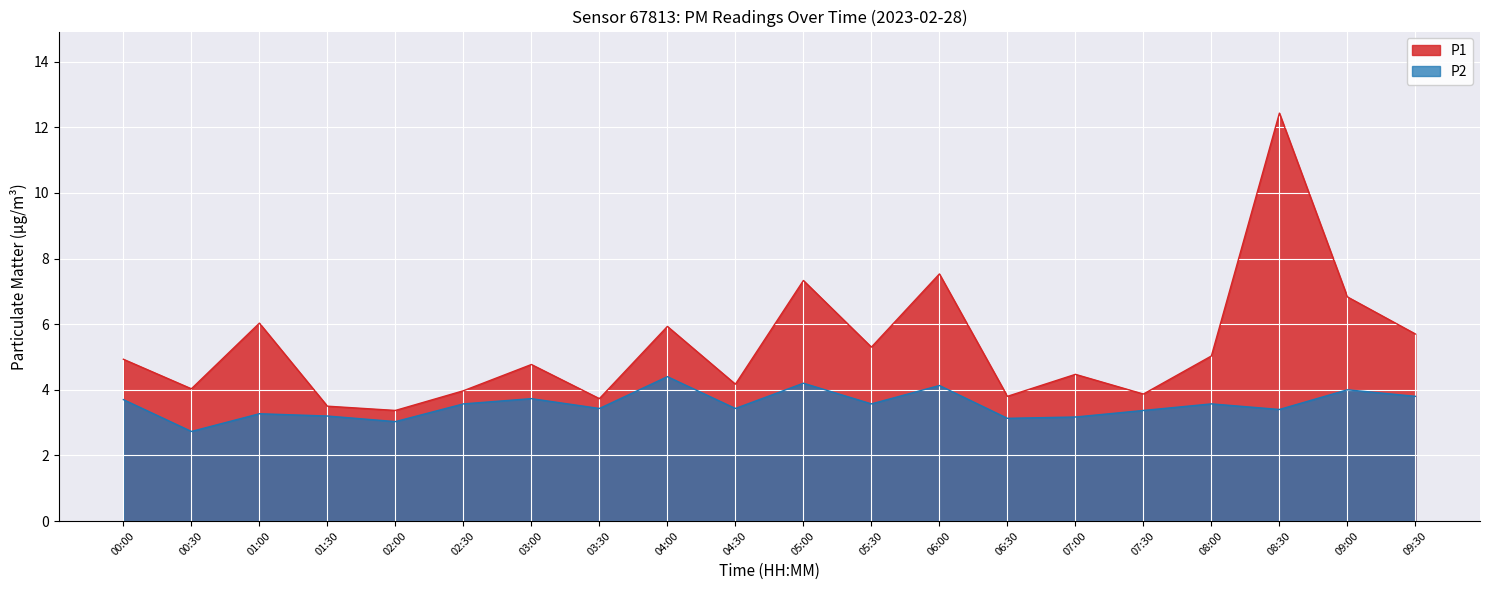

What is the difference between the P1 values at 07:30 and 09:30?

1.8